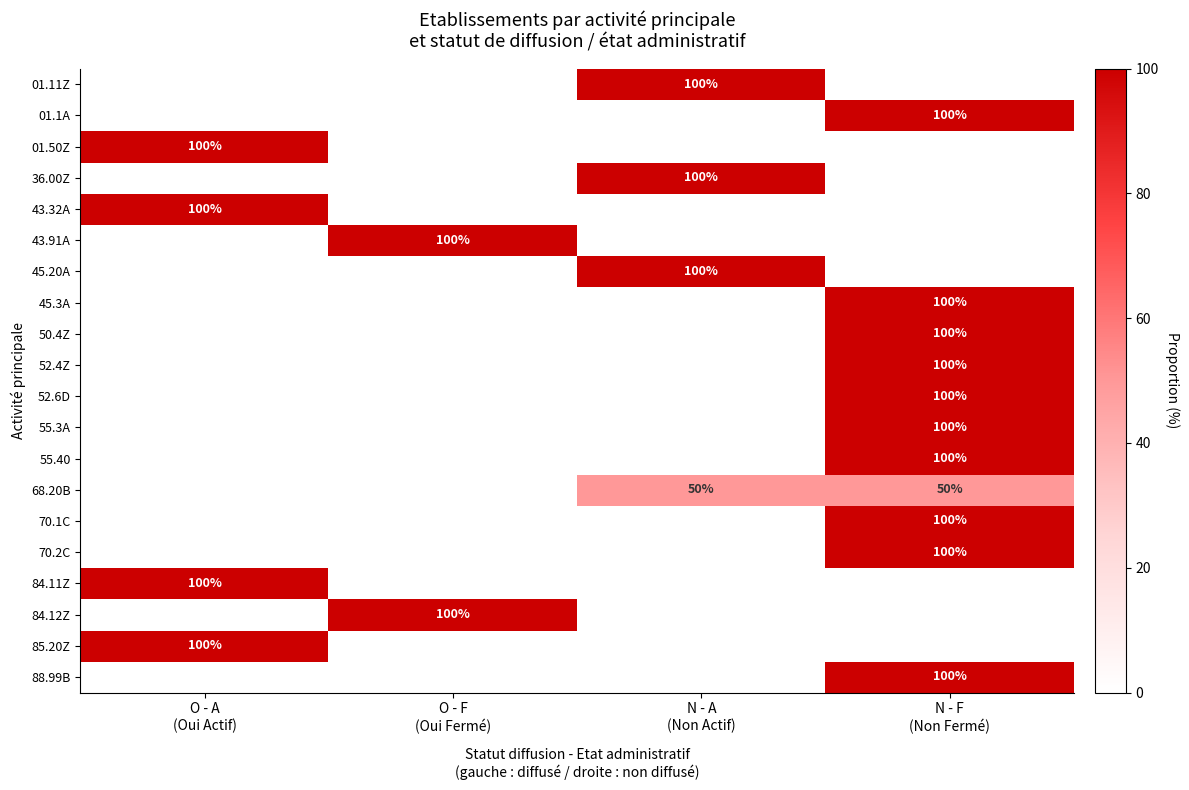

Between O - A (Oui Actif) and O - F (Oui Fermé), which series saw the biggest shift?

01.50Z